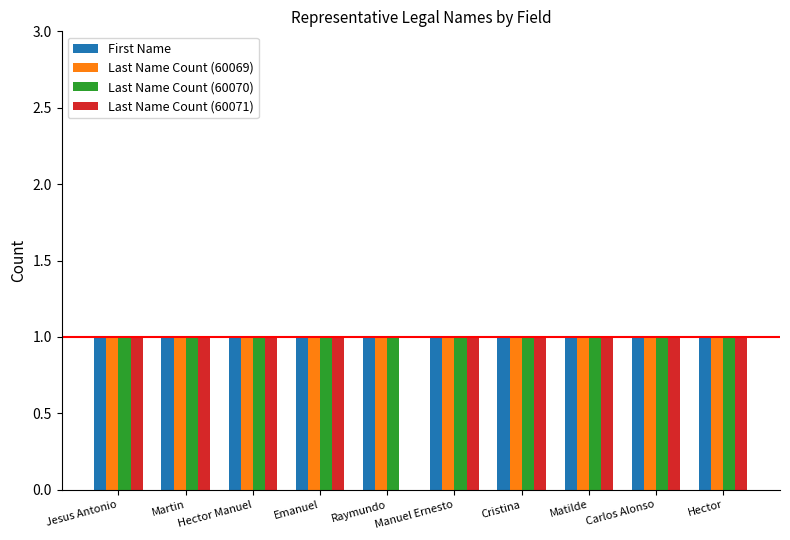

Reading left to right, extract all data points from this chart.

First Name: Jesus Antonio=1	Martin=1	Hector Manuel=1	Emanuel=1	Raymundo=1	Manuel Ernesto=1	Cristina=1	Matilde=1	Carlos Alonso=1	Hector=1
Last Name Count (60069): Jesus Antonio=1	Martin=1	Hector Manuel=1	Emanuel=1	Raymundo=1	Manuel Ernesto=1	Cristina=1	Matilde=1	Carlos Alonso=1	Hector=1
Last Name Count (60070): Jesus Antonio=1	Martin=1	Hector Manuel=1	Emanuel=1	Raymundo=1	Manuel Ernesto=1	Cristina=1	Matilde=1	Carlos Alonso=1	Hector=1
Last Name Count (60071): Jesus Antonio=1	Martin=1	Hector Manuel=1	Emanuel=1	Raymundo=0	Manuel Ernesto=1	Cristina=1	Matilde=1	Carlos Alonso=1	Hector=1